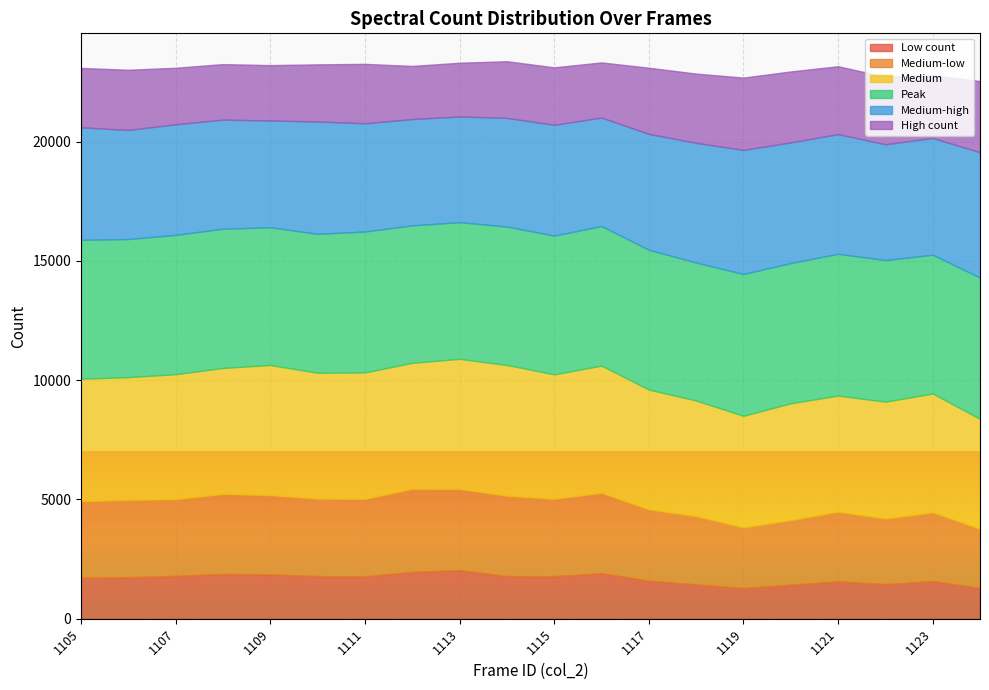

What is the maximum value for Low count?

2037